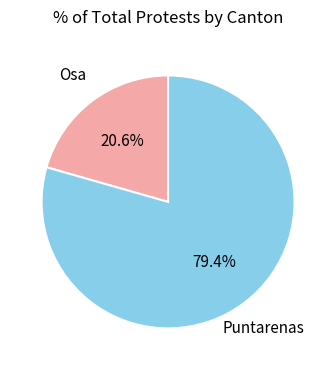

Is the sum of Puntarenas and Osa greater than half?

Yes